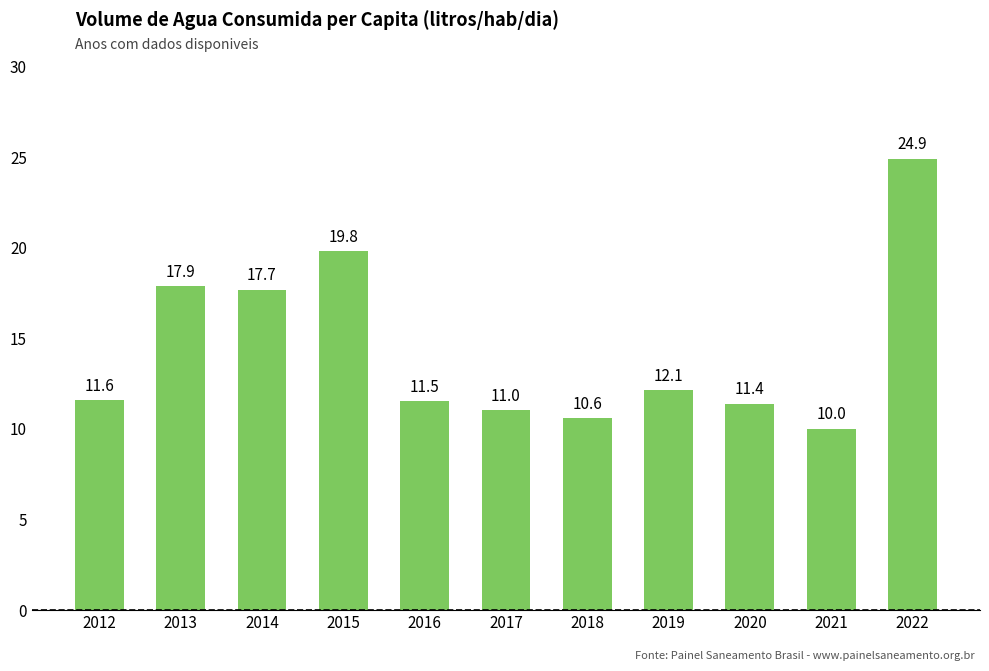

What is the sum of the values at 2013 and 2020?

29.3